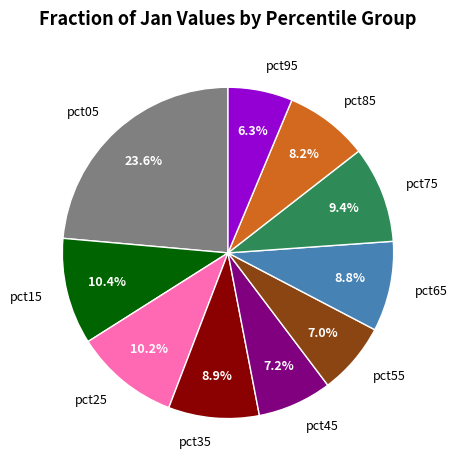

What portion of the pie excludes pct75?

90.6%